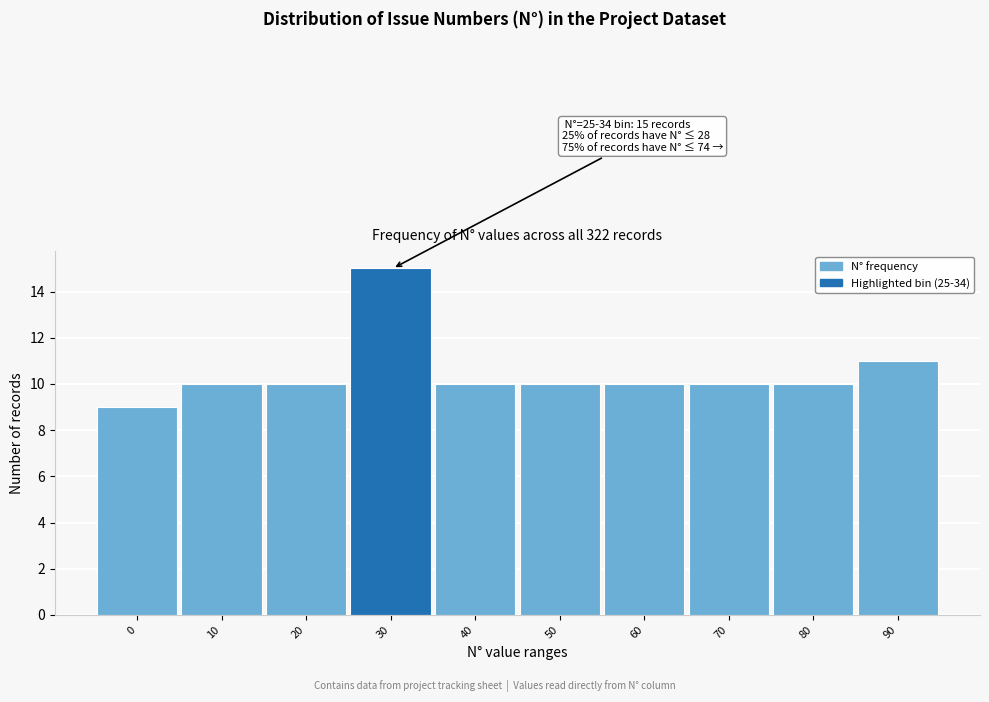

Reading left to right, transcribe all the data shown in this chart.

0=9	10=10	20=10	30=15	40=10	50=10	60=10	70=10	80=10	90=11